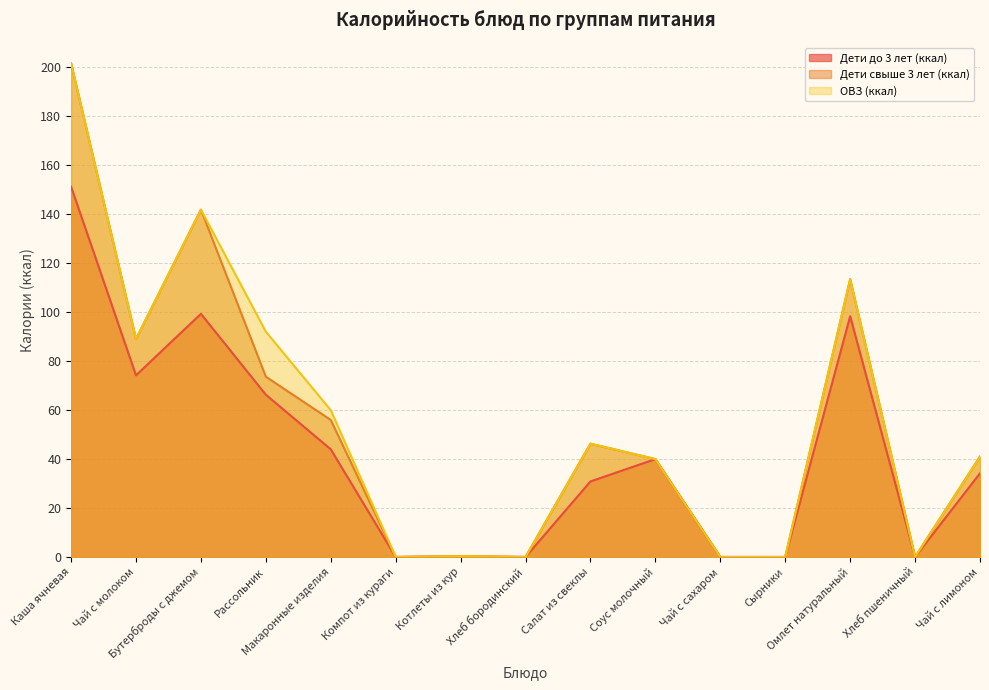

What is the sum of all Дети свыше 3 лет (ккал) values?

802.9